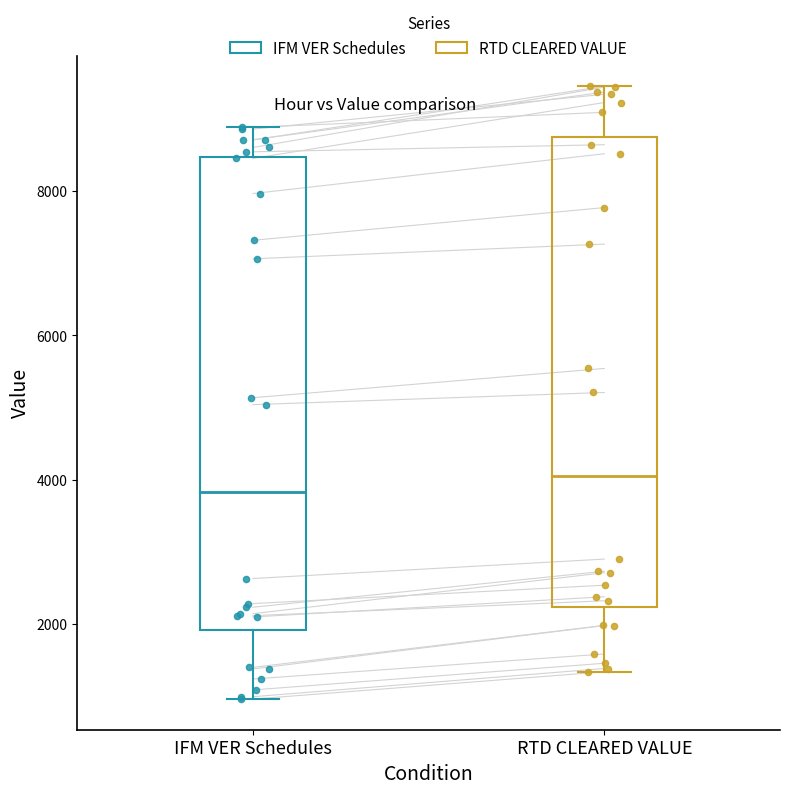

Where is the upper edge of the box for RTD CLEARED VALUE on the y-axis? The values are not printed on the chart, so give them approximately, as read against the axis.

8800